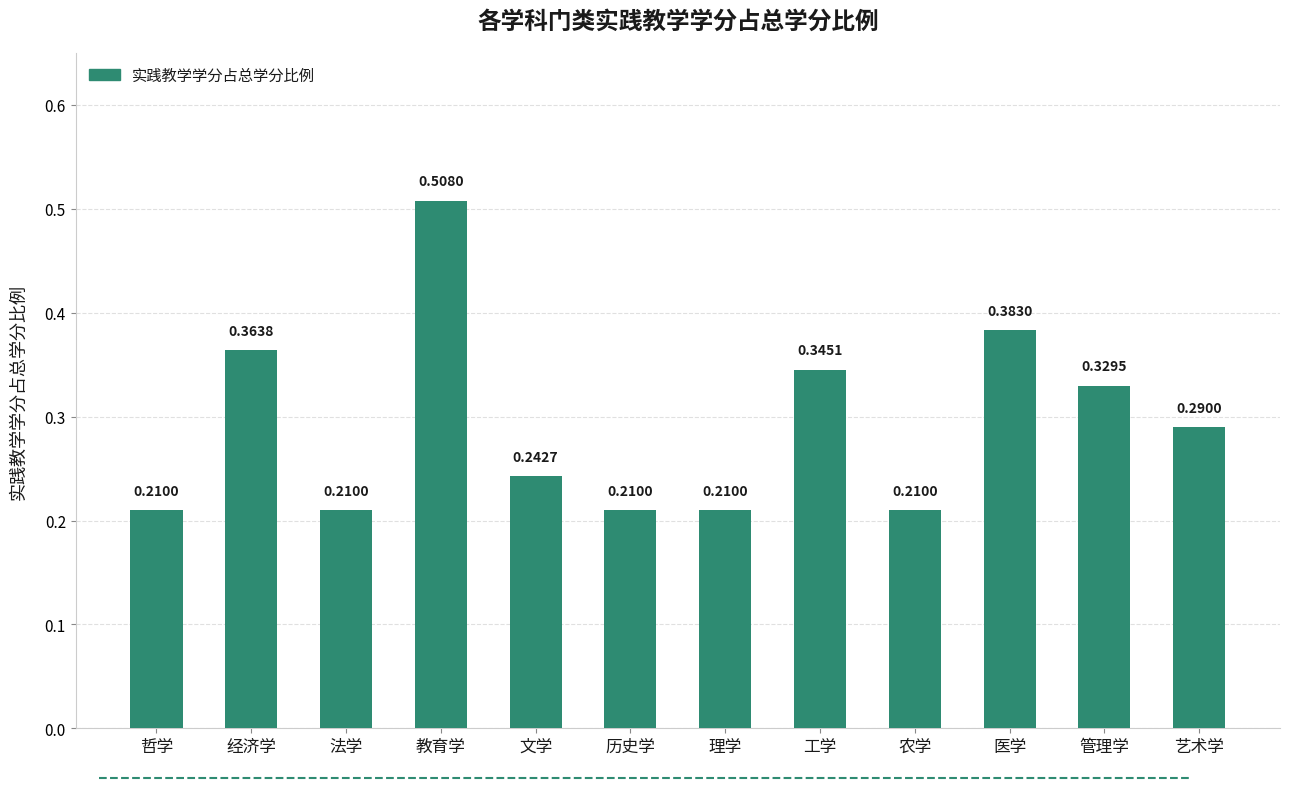

Which category has the highest value across all series?

教育学